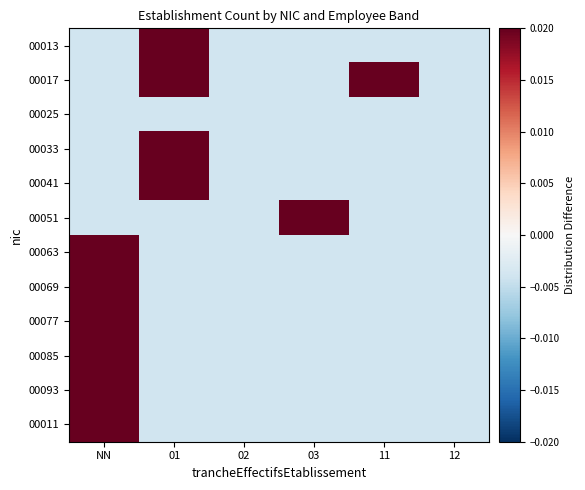

List the series in order of their peak value, lowest first.

00025, 00013, 00017, 00033, 00041, 00051, 00063, 00069, 00077, 00085, 00093, 00011